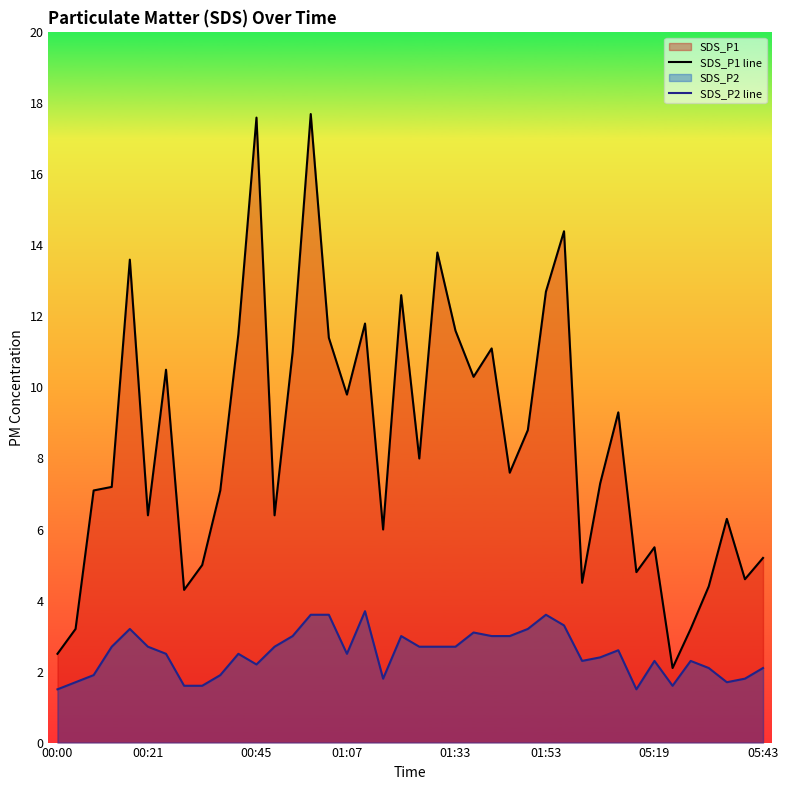

True or false: SDS_P1 line has more than 0 points higher than both neighbors.

True